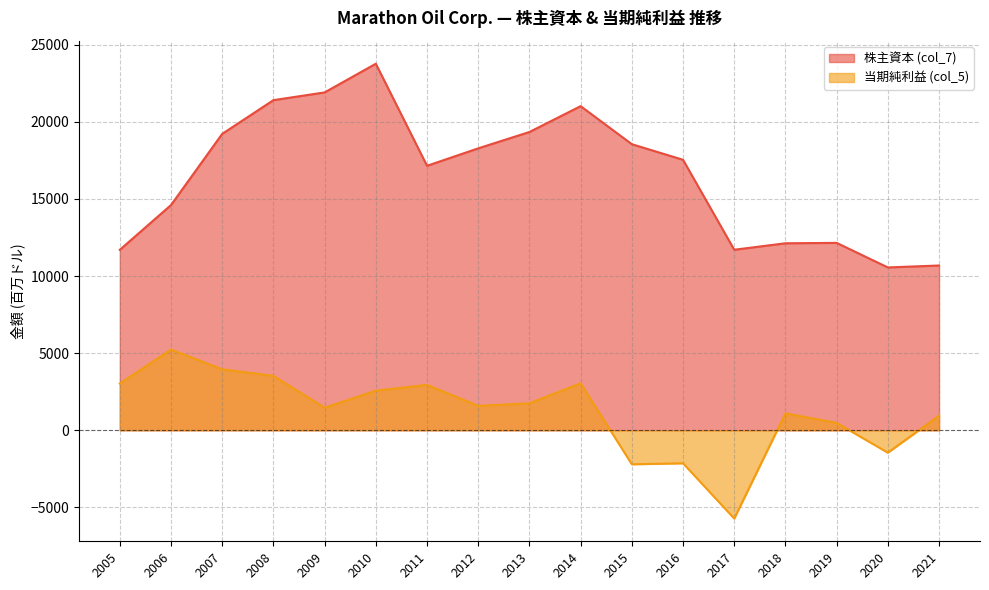

What is the highest value of the 当期純利益 (col_5) series?

5234